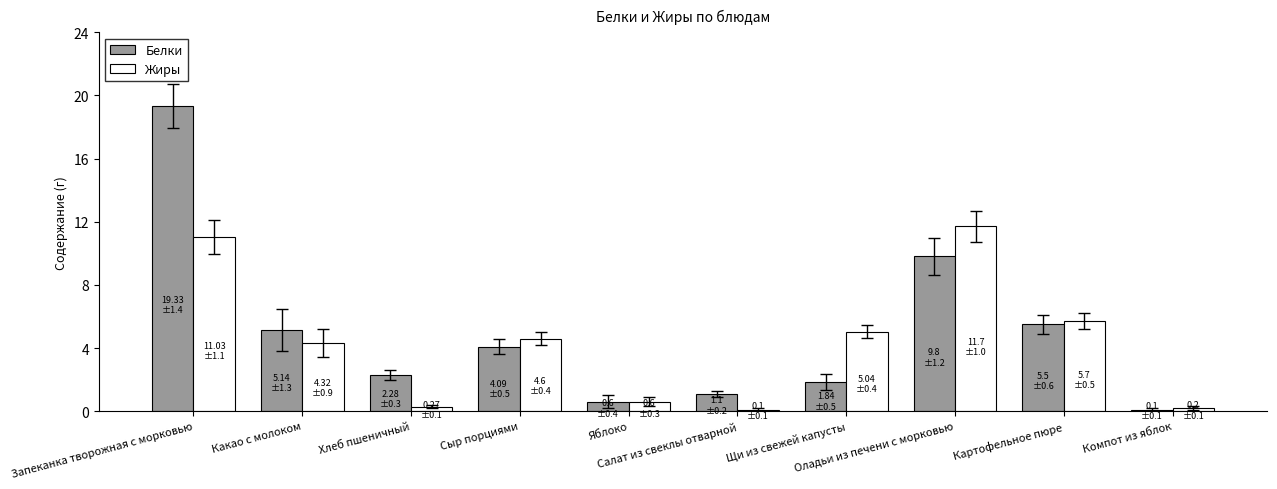

Rank the categories by Белки value from lowest to highest.

Компот из яблок, Яблоко, Салат из свеклы отварной, Щи из свежей капусты, Хлеб пшеничный, Сыр порциями, Какао с молоком, Картофельное пюре, Оладьи из печени с морковью, Запеканка творожная с морковью